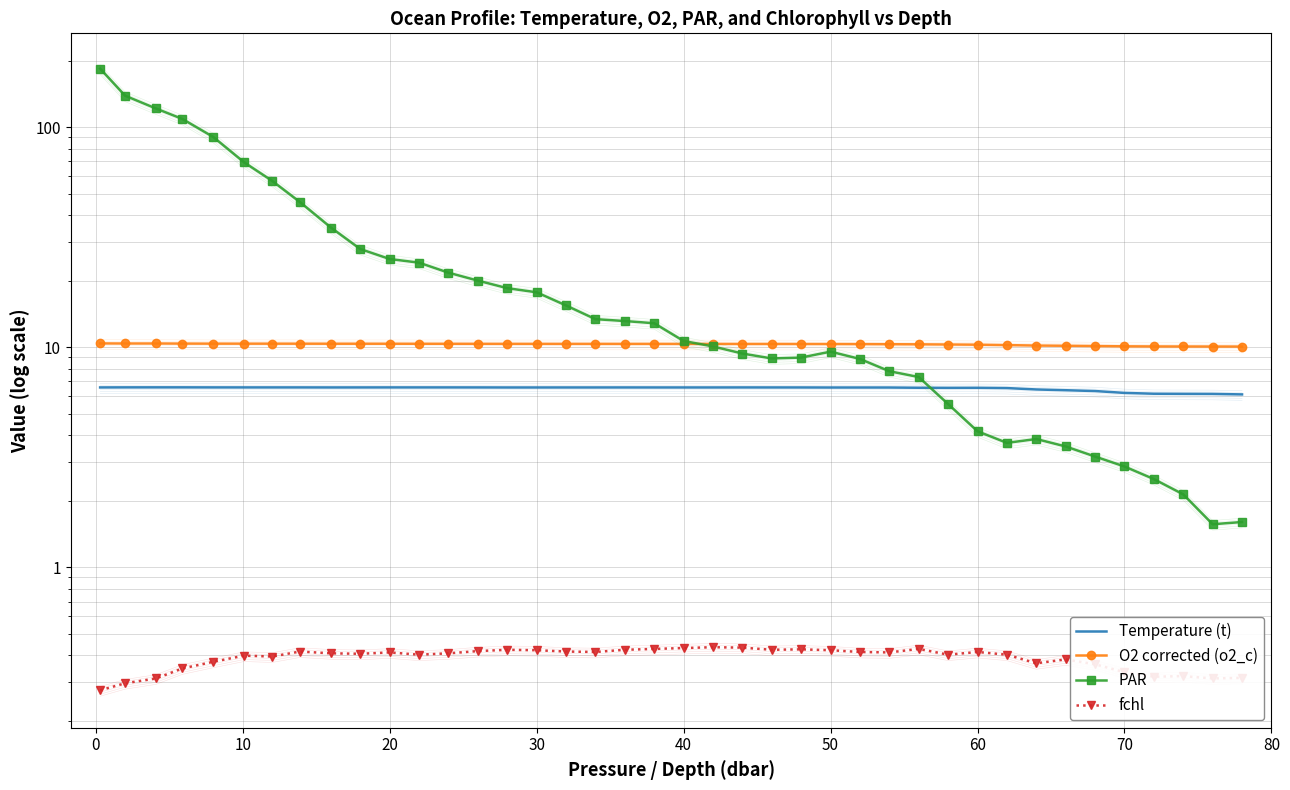

True or false: fchl and Temperature (t) cross at least once.

False